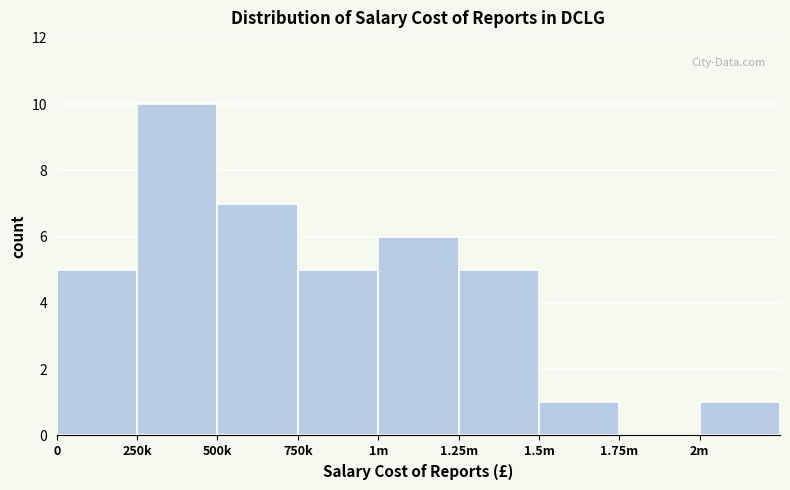

Reading left to right, extract all data points from this chart.

0=5	250k=10	500k=7	750k=5	1m=6	1.25m=5	1.5m=1	1.75m=0	2m=1